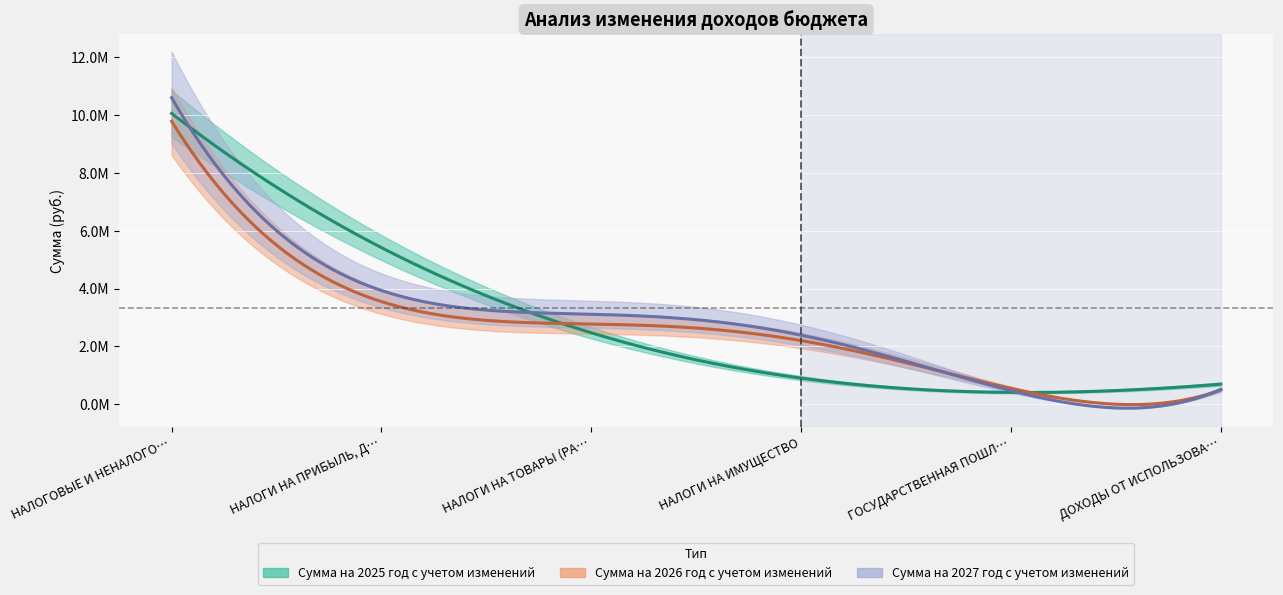

What position from the left is ДОХОДЫ ОТ ИСПОЛЬЗОВАНИЯ ИМУЩЕСТВА?

6